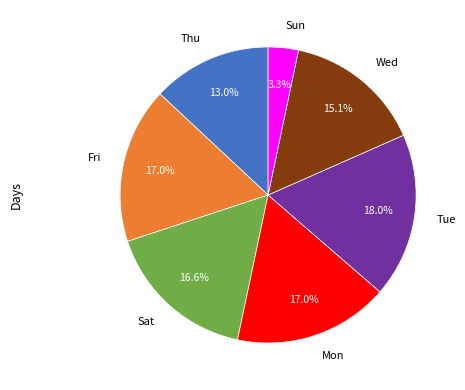

What is the smallest slice in the pie chart?

Sun